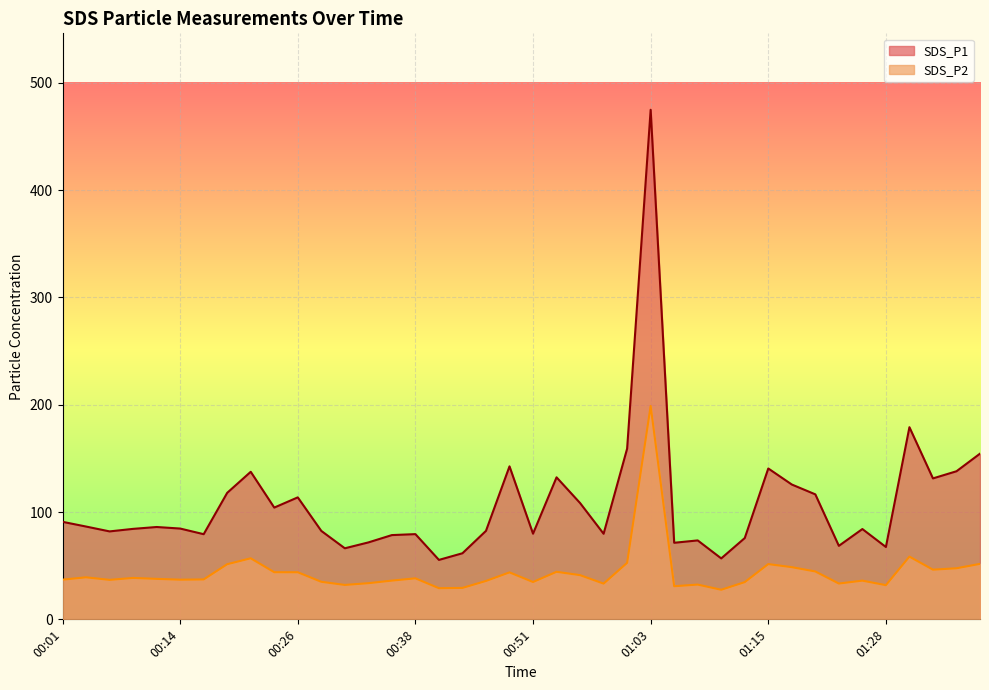

How many lines are shown in the chart?

2